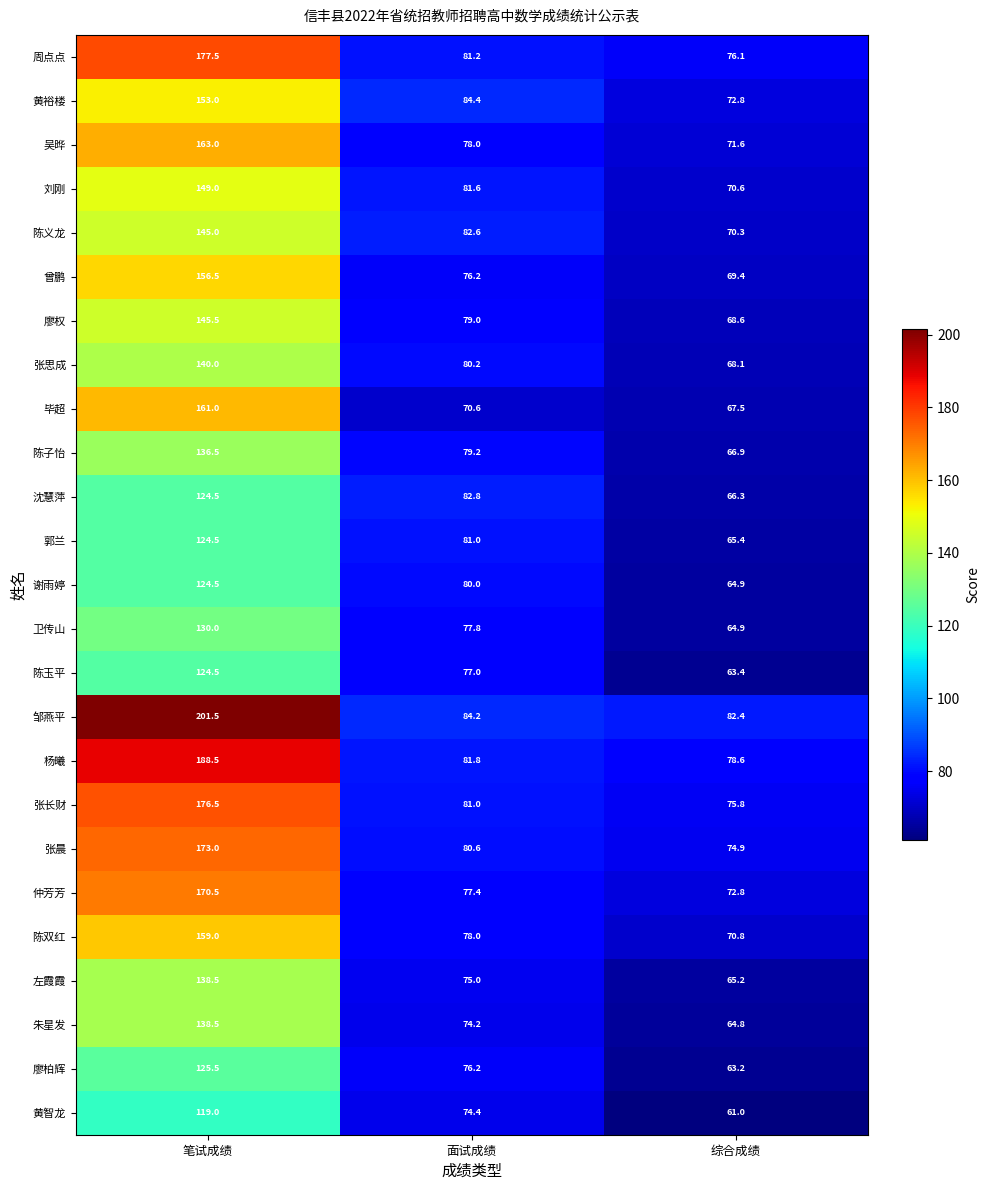

How many series are shown in this chart?

25